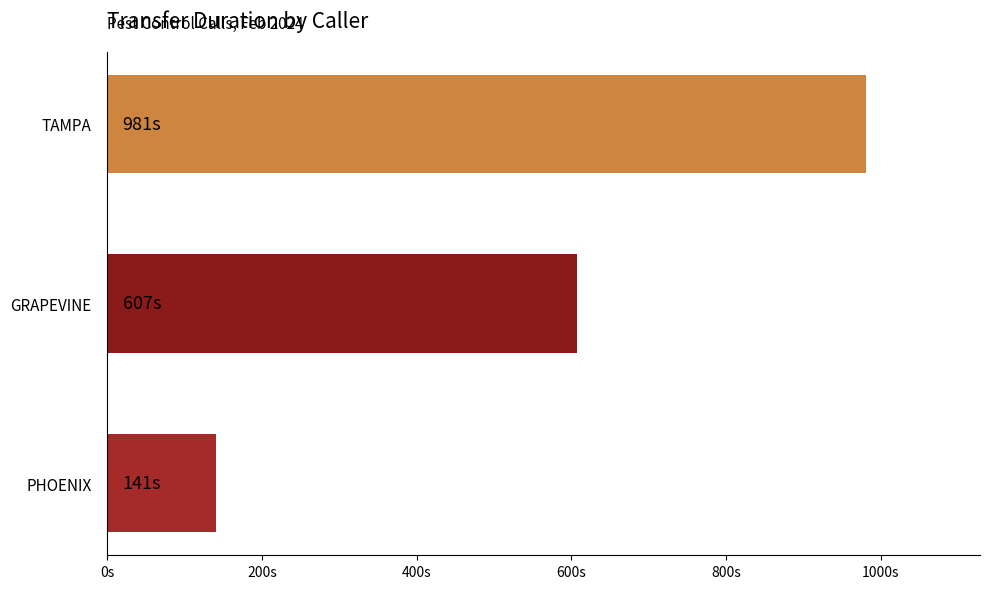

Does the chart contain any negative values?

No